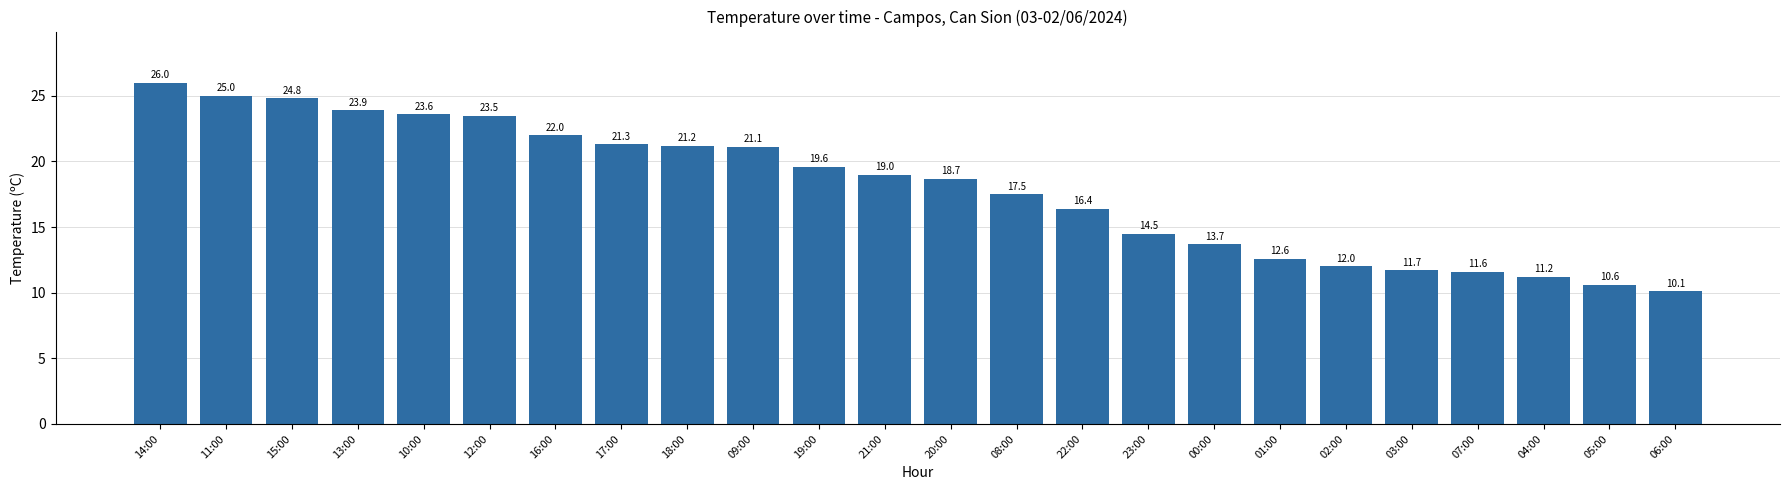

What is the greatest value displayed?

26.0